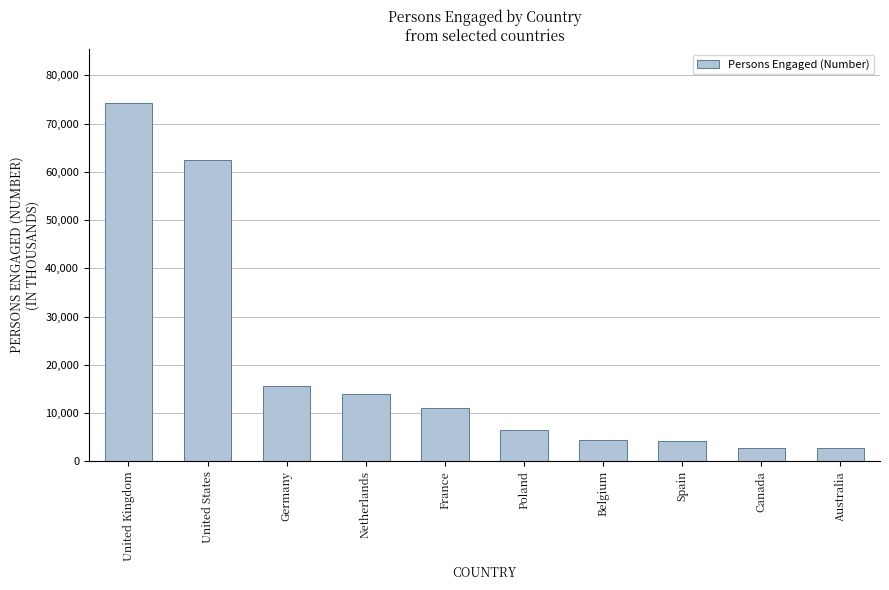

What is the value of the 6th bar from the left?

6395